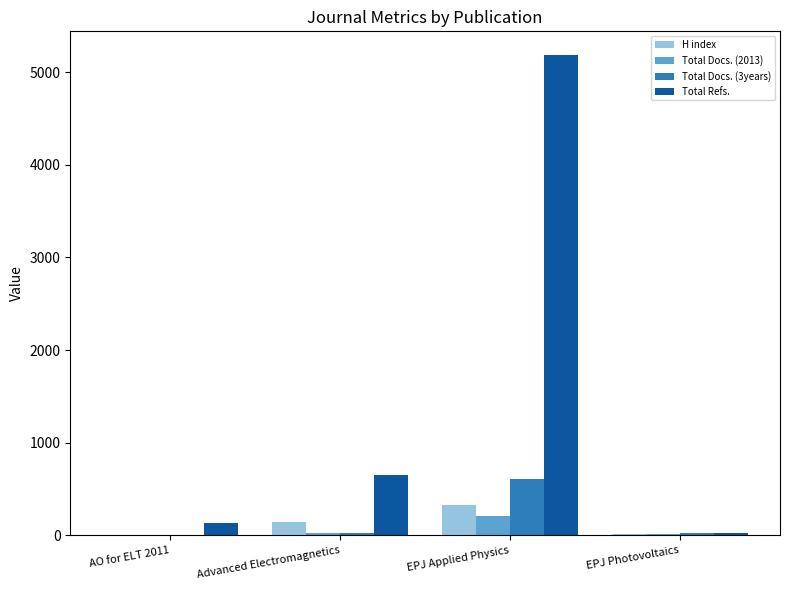

Are the bars grouped side by side (vs. stacked)?

Yes